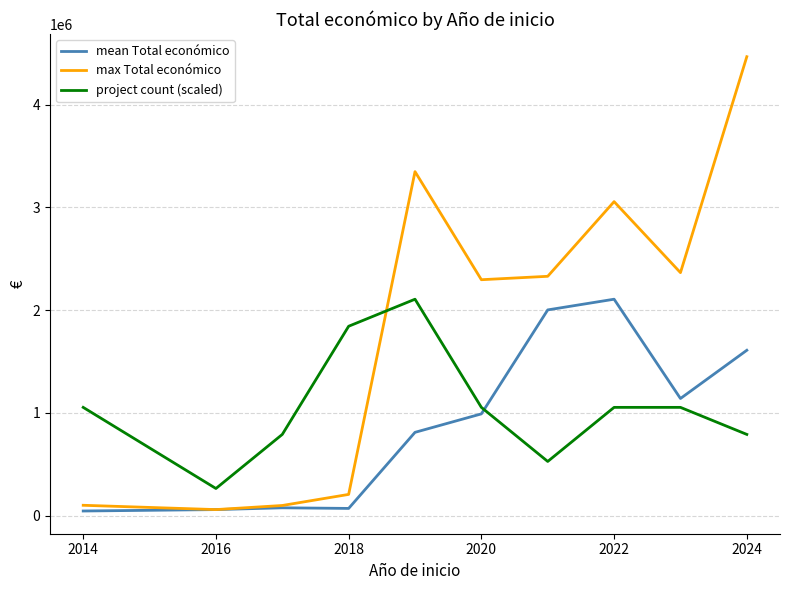

What is the maximum value shown in the chart?

4468538.0